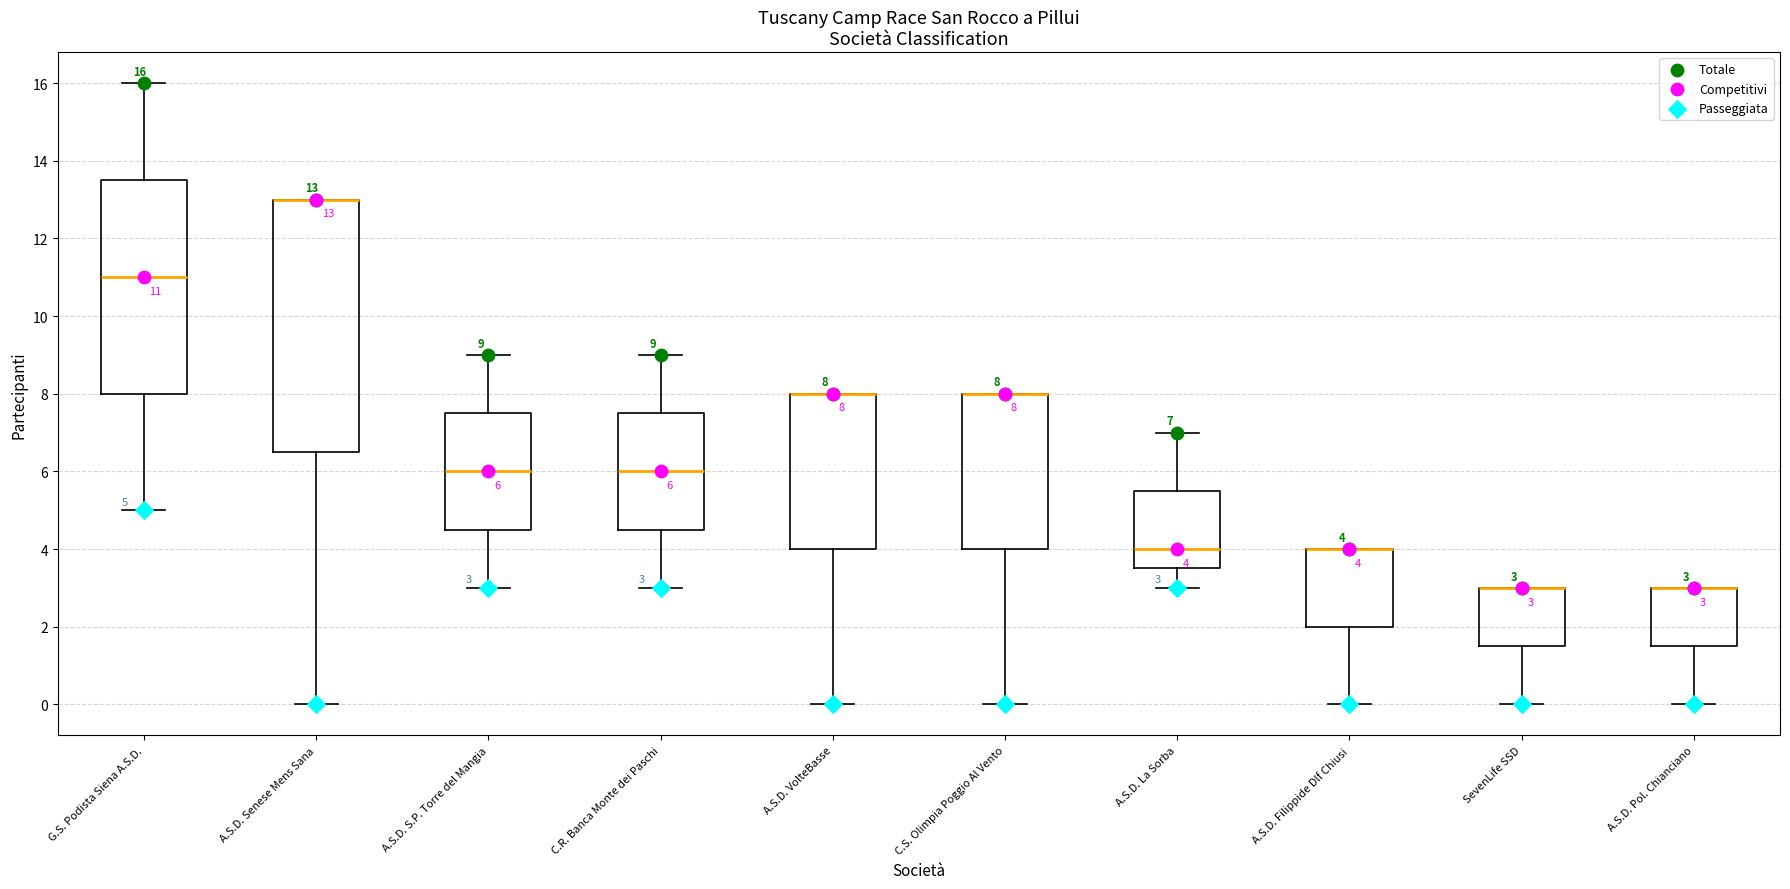

Comparing the boxes themselves (not the whiskers), which one is the tallest?

A.S.D. Senese Mens Sana